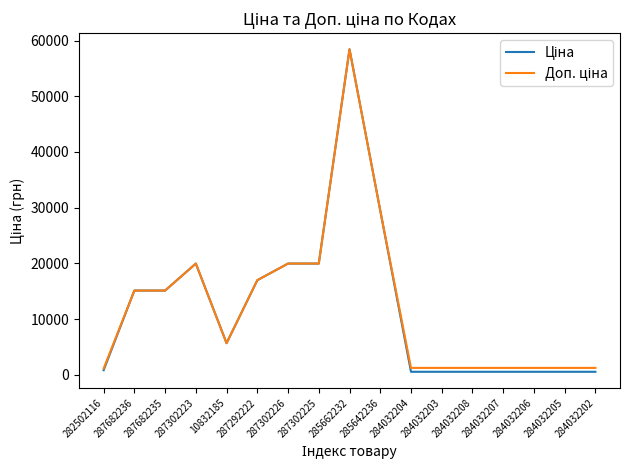

What is the greatest value displayed?

58426.5